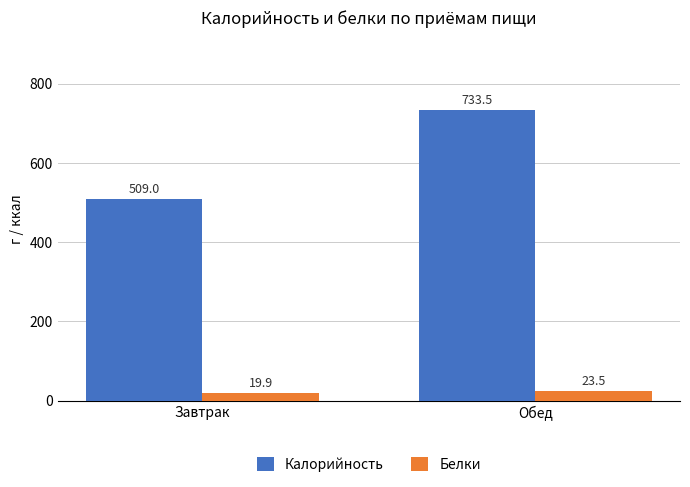

List the series in order of their overall mean, lowest first.

Белки, Калорийность